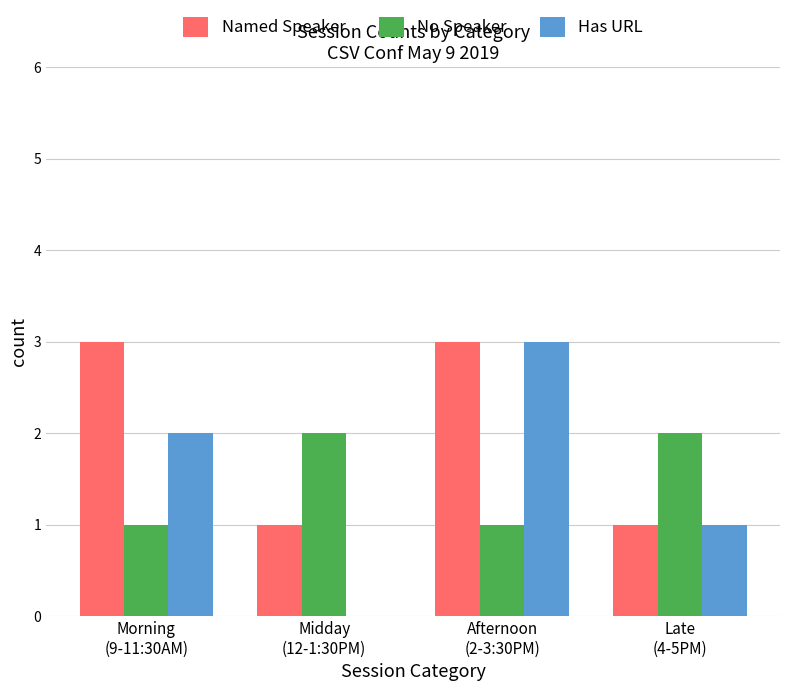

What is the maximum value shown in the chart?

3